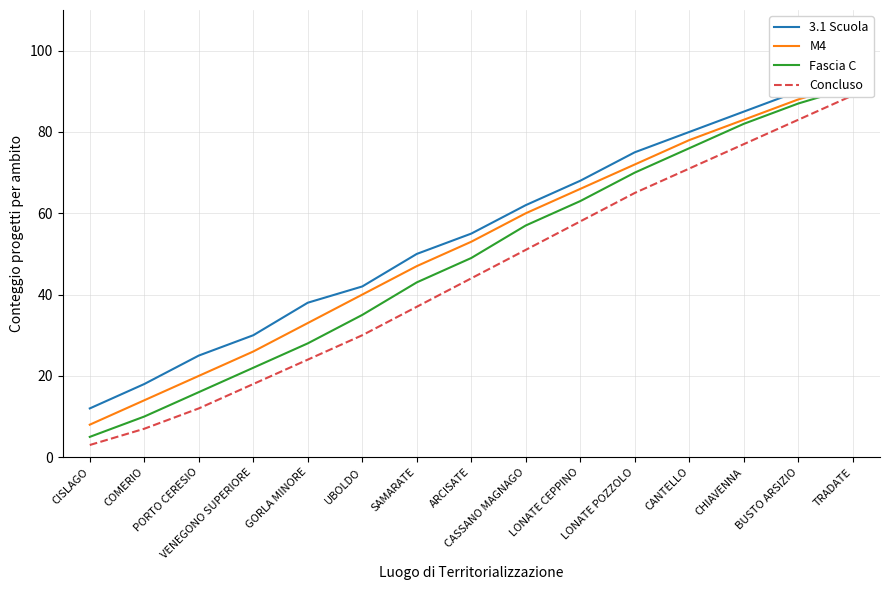

At which label does 3.1 Scuola first exceed 55?

CASSANO MAGNAGO